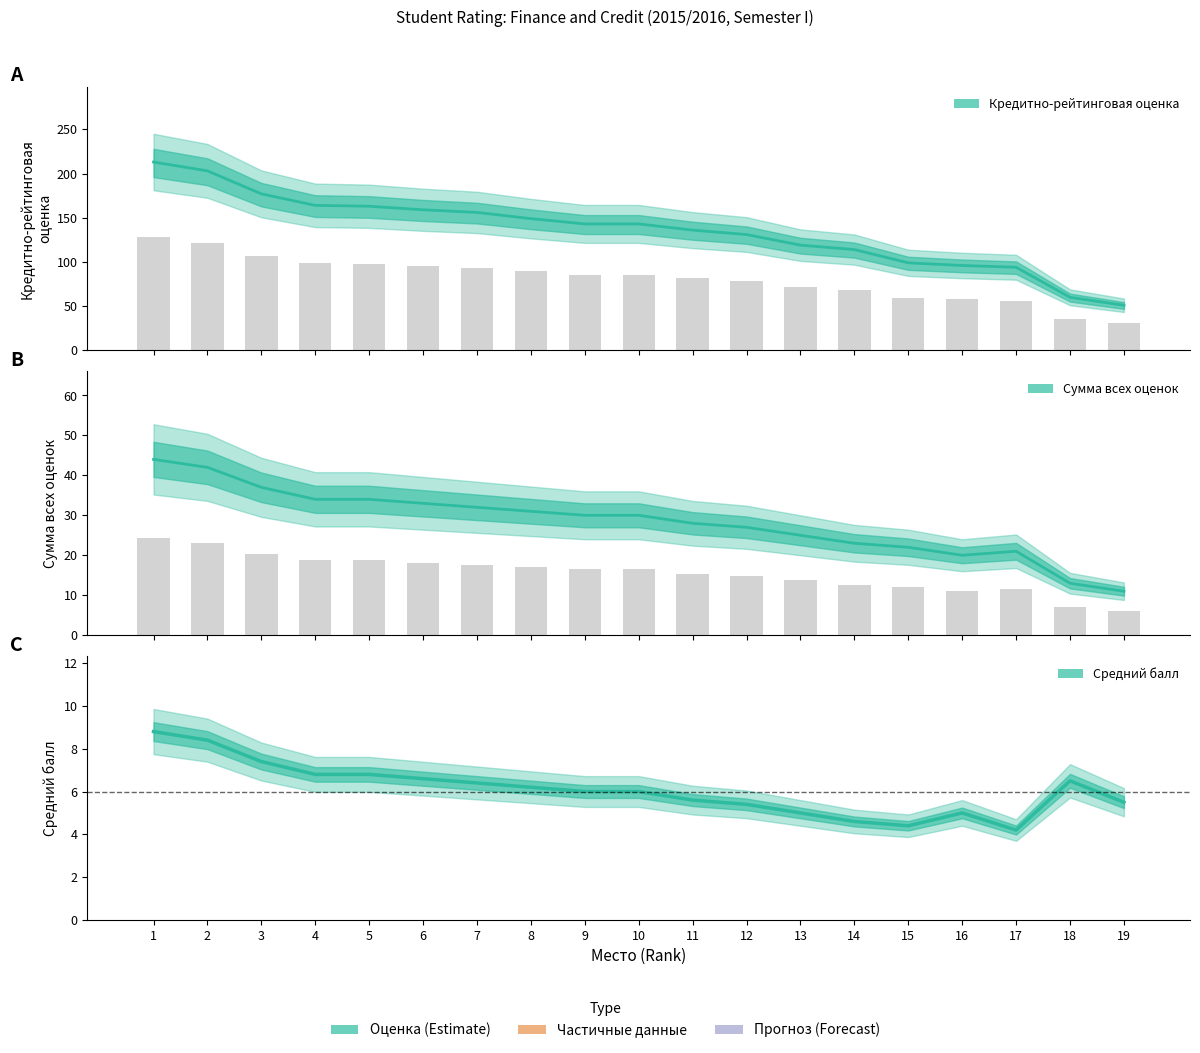

True or false: Кредитно-рейтинговая оценка has a value of 131.0 at 12.

True